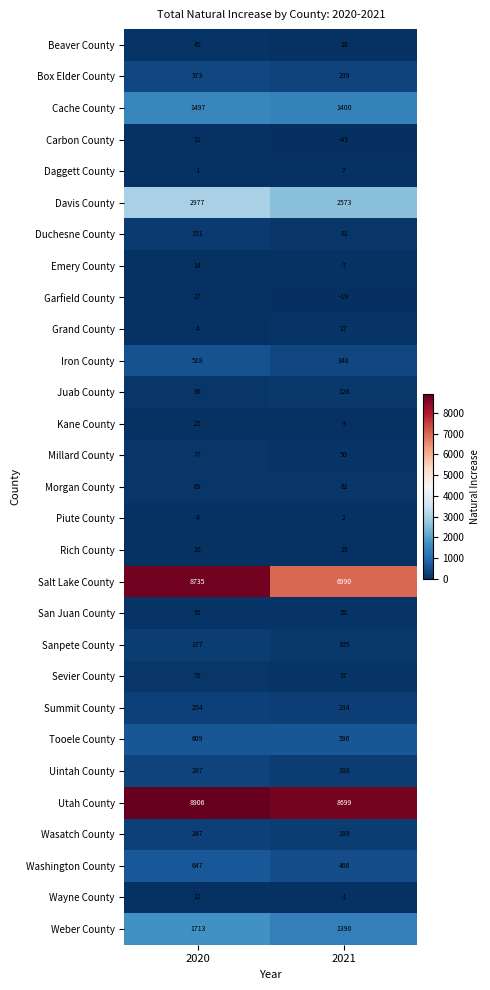

Count the number of data series in this chart.

29